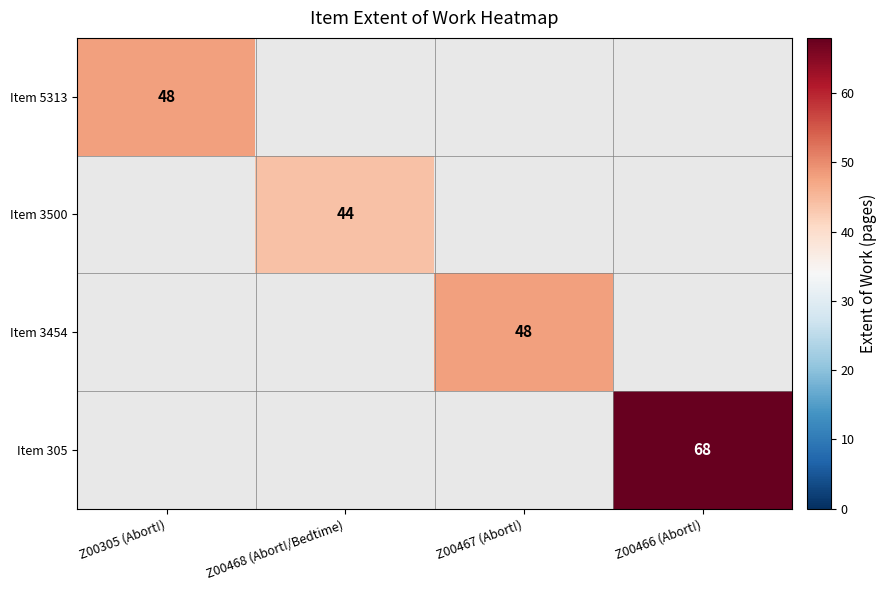

True or false: Item 5313 has a value of 85 at Z00305 (Abort!).

False